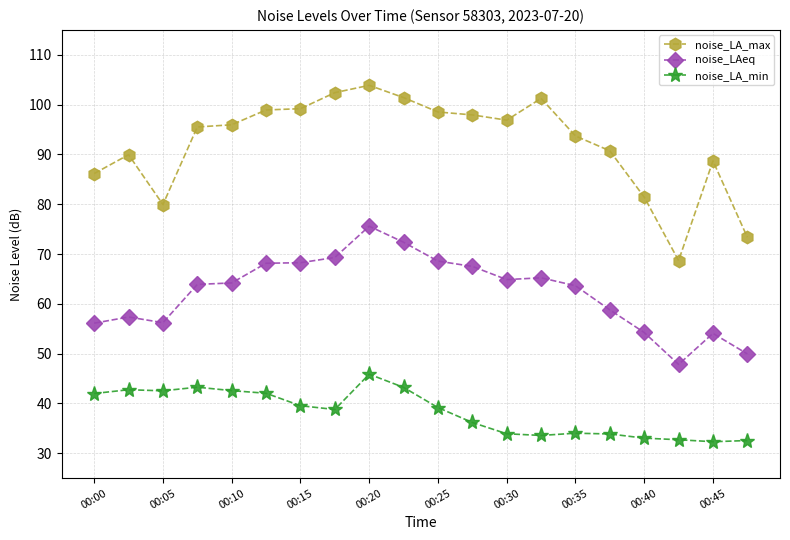

Which series has the largest range (max minus min)?

noise_LA_max